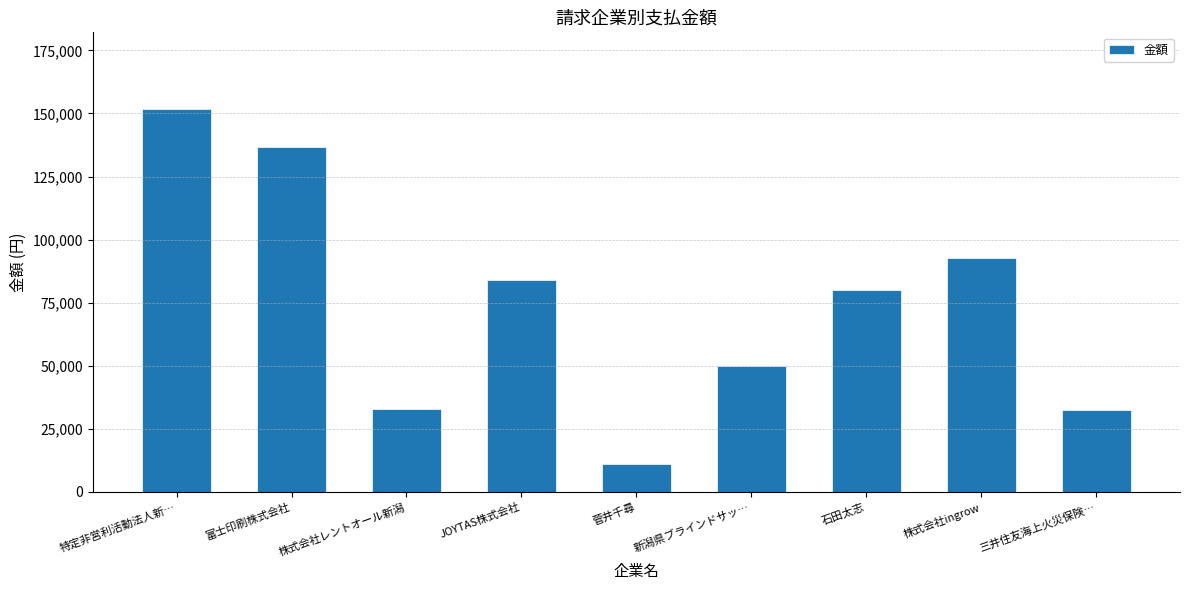

What is the minimum value shown in the chart?

11000